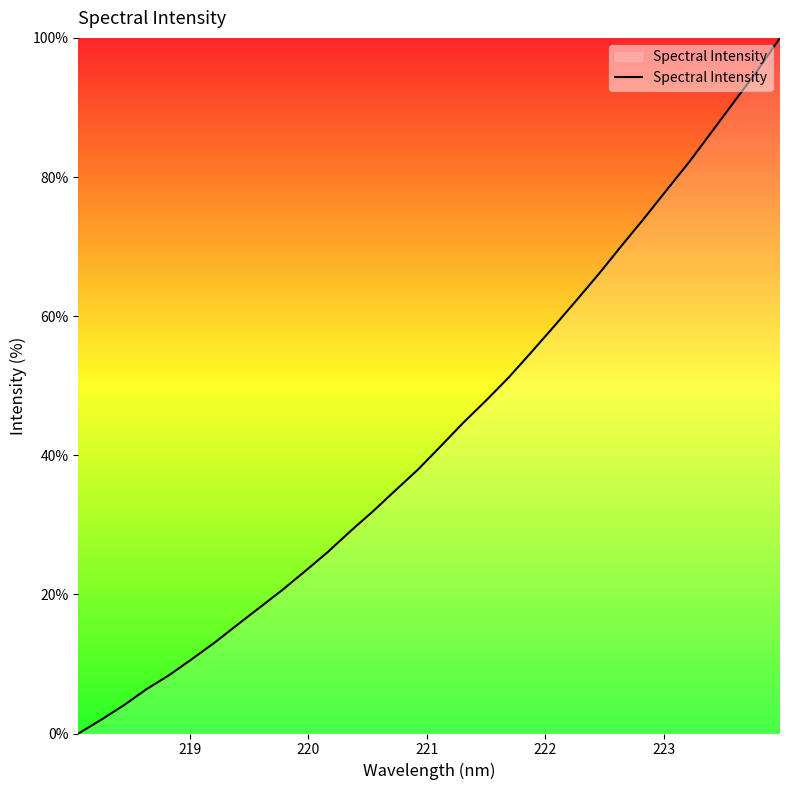

What is the greatest value displayed?

100.0